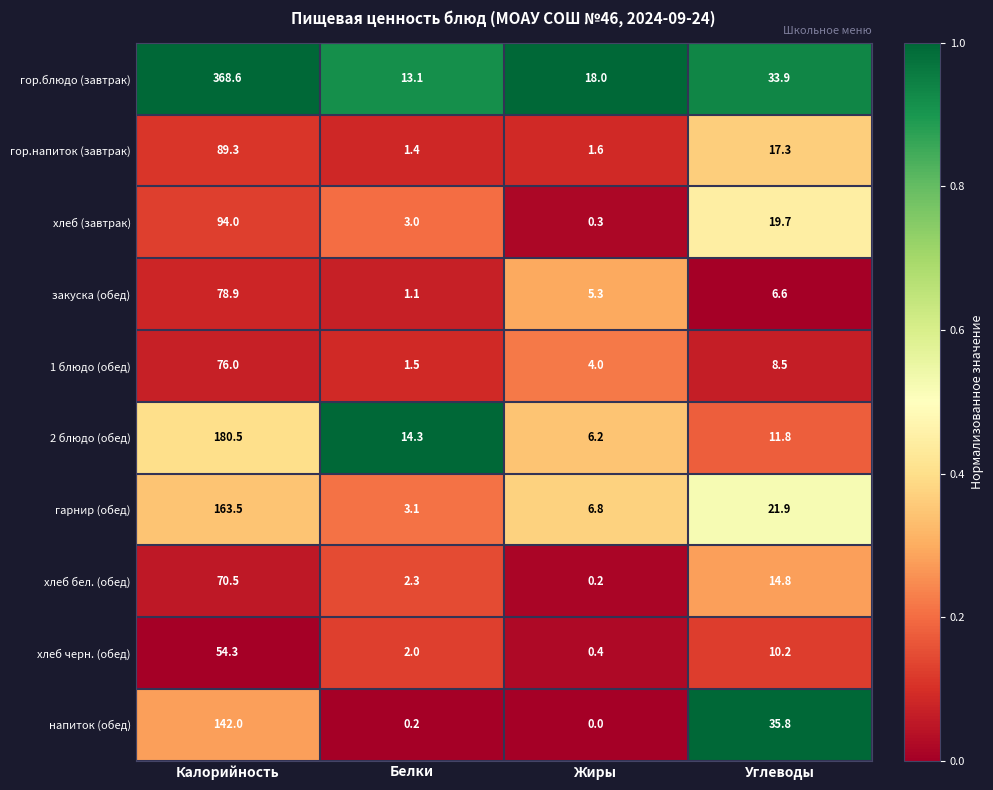

At which label is гарнир (обед) closest to 83?

Углеводы